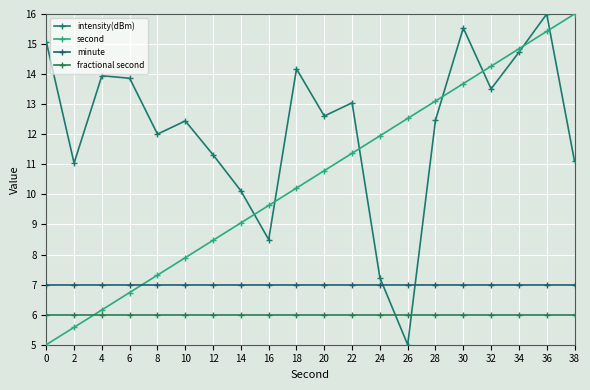

Is this an area chart (filled region under the line)?

No